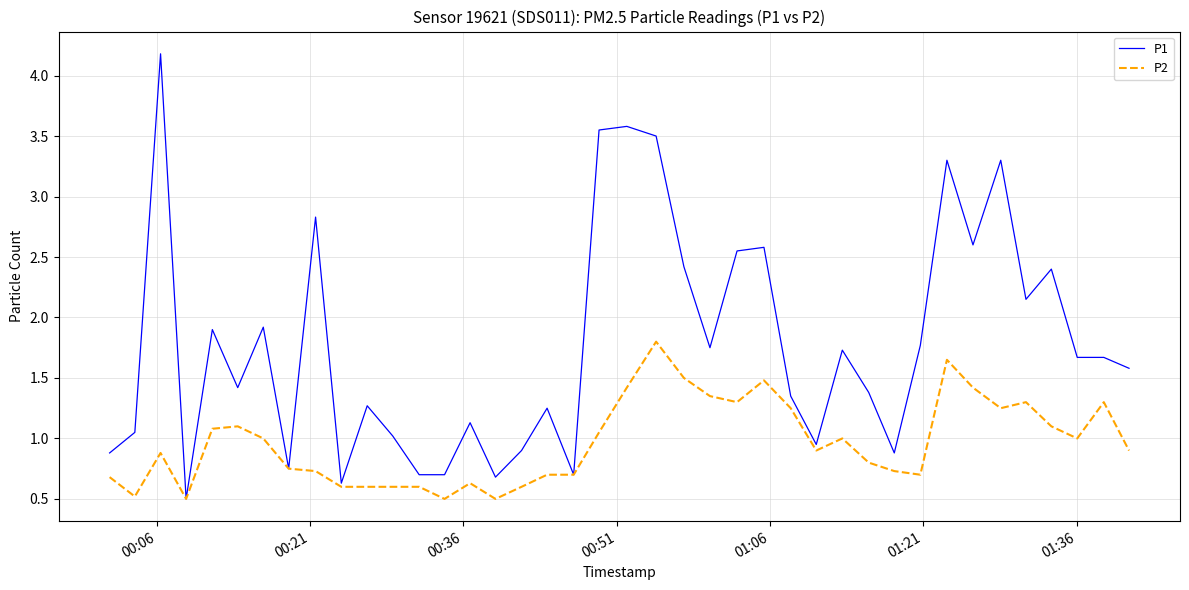

Rank the series by their maximum value, from highest to lowest.

P1, P2